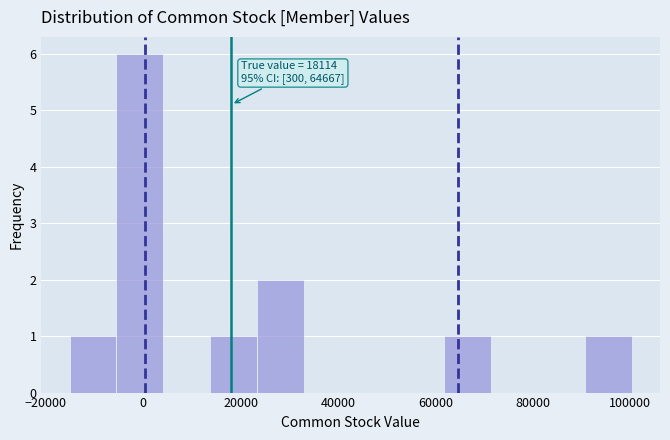

Which range on the x-axis has the tallest bar?

-6000 to 4000